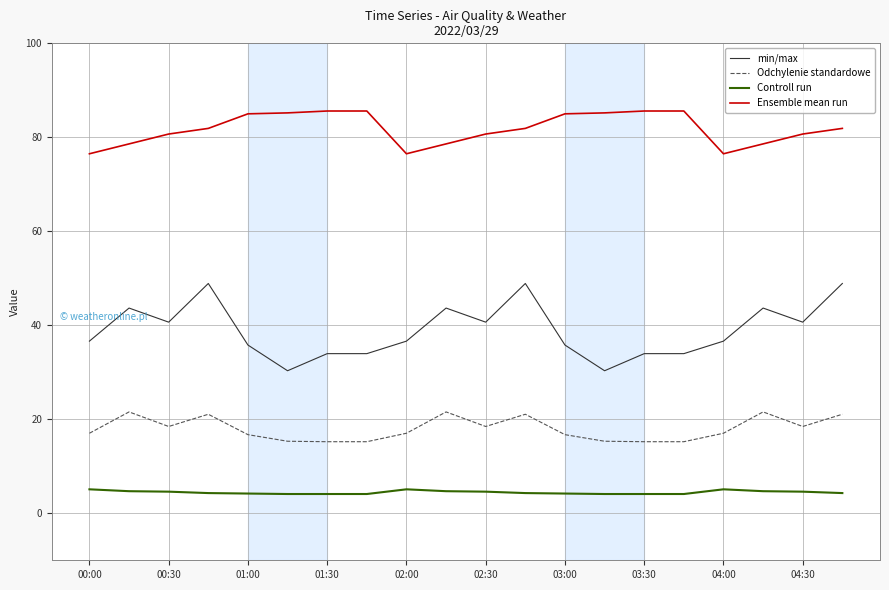

Which series has the largest range (max minus min)?

min/max